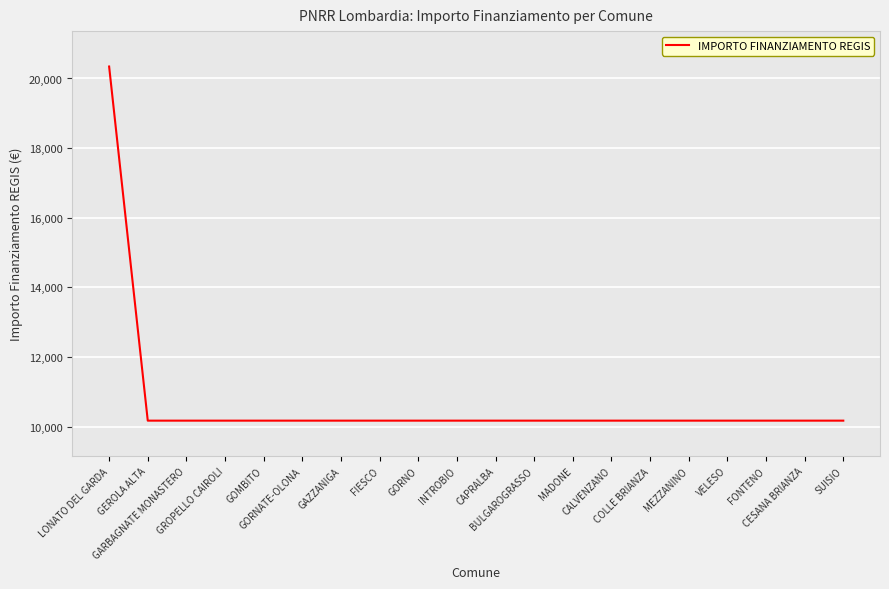

Count the number of values greater than 10172.

1